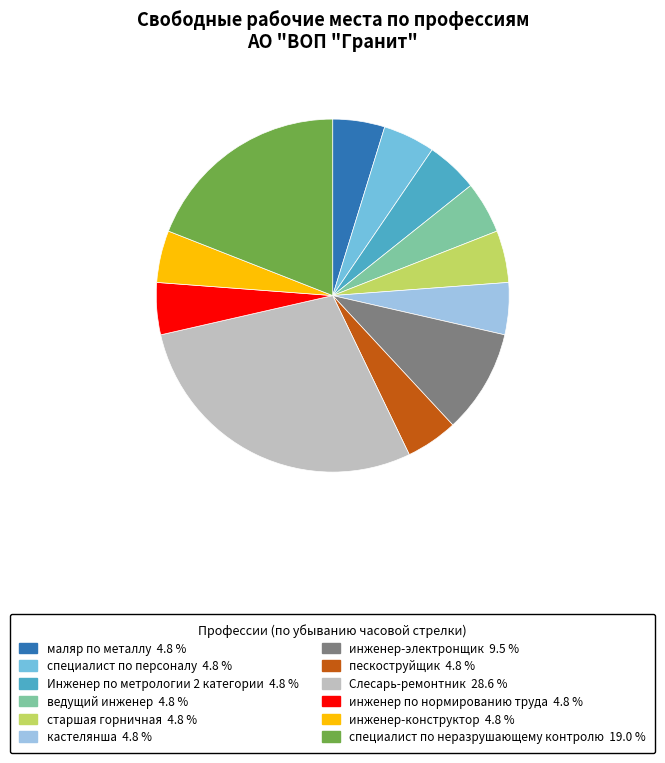

How many segments does this pie chart have?

12